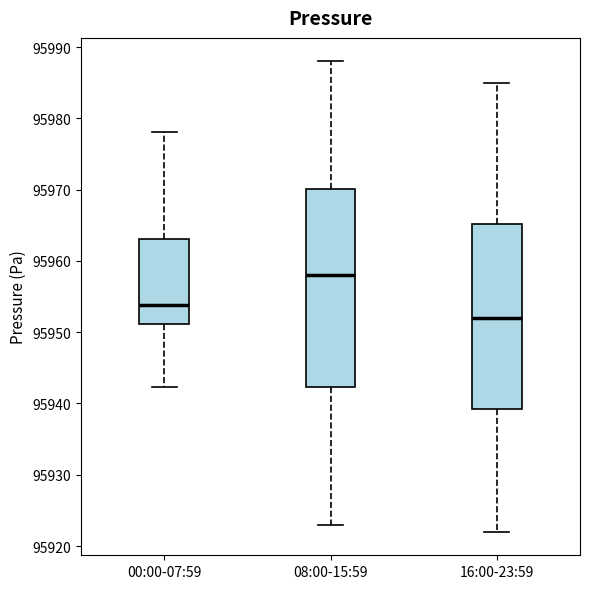

Where does the median line of the box for 08:00-15:59 sit on the y-axis? The values are not printed on the chart, so give them approximately, as read against the axis.

95958